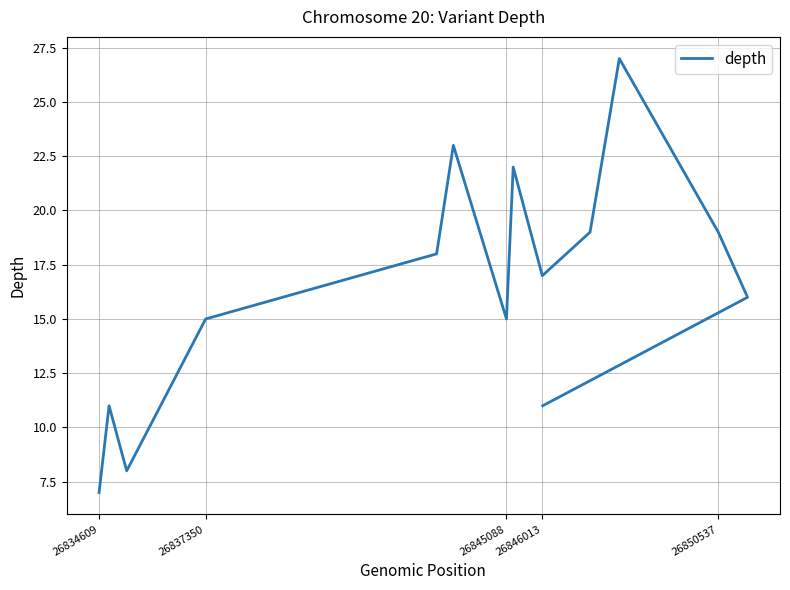

What is the greatest value displayed?

27